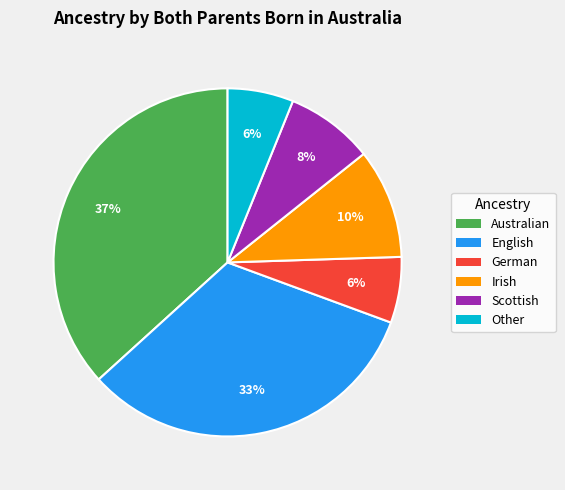

To the nearest percent, what is the combined percentage of Scottish and Other?

14%